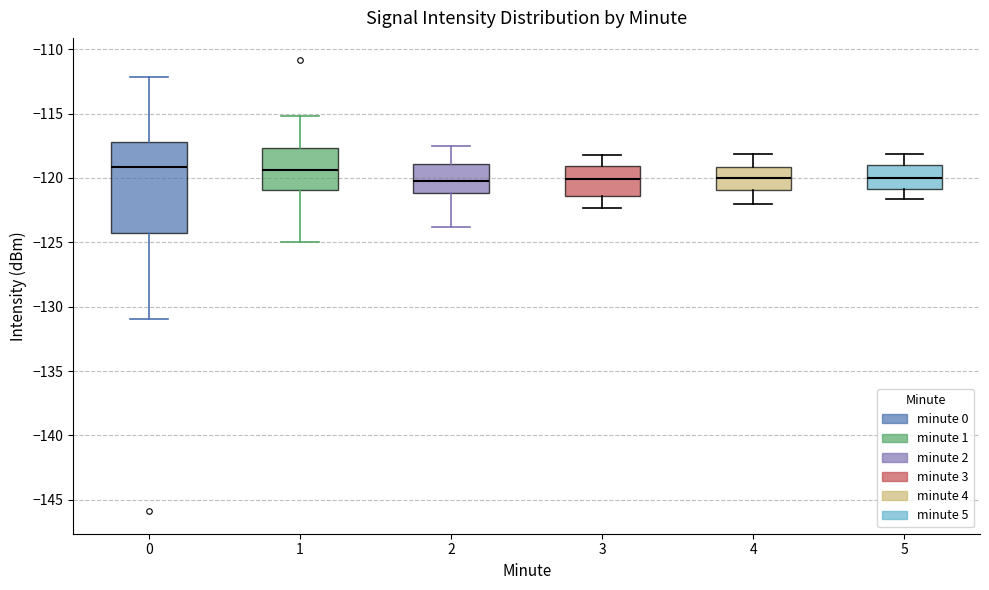

Comparing the boxes themselves (not the whiskers), which one is the tallest?

0